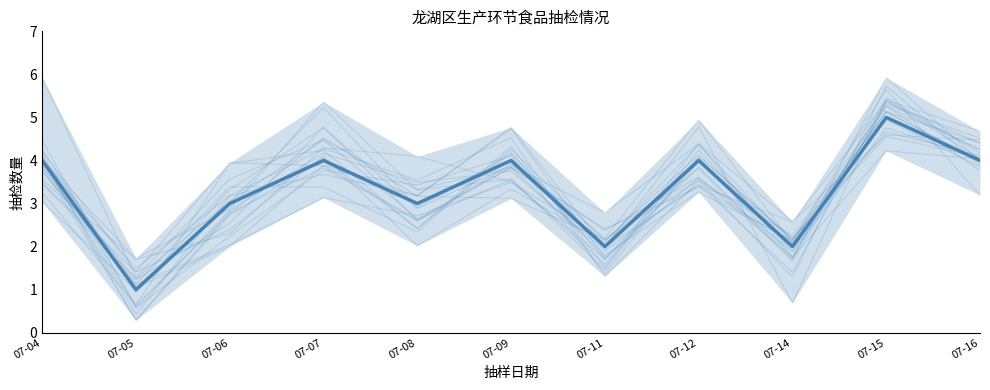

True or false: the data shows 6 at 07-07.

False